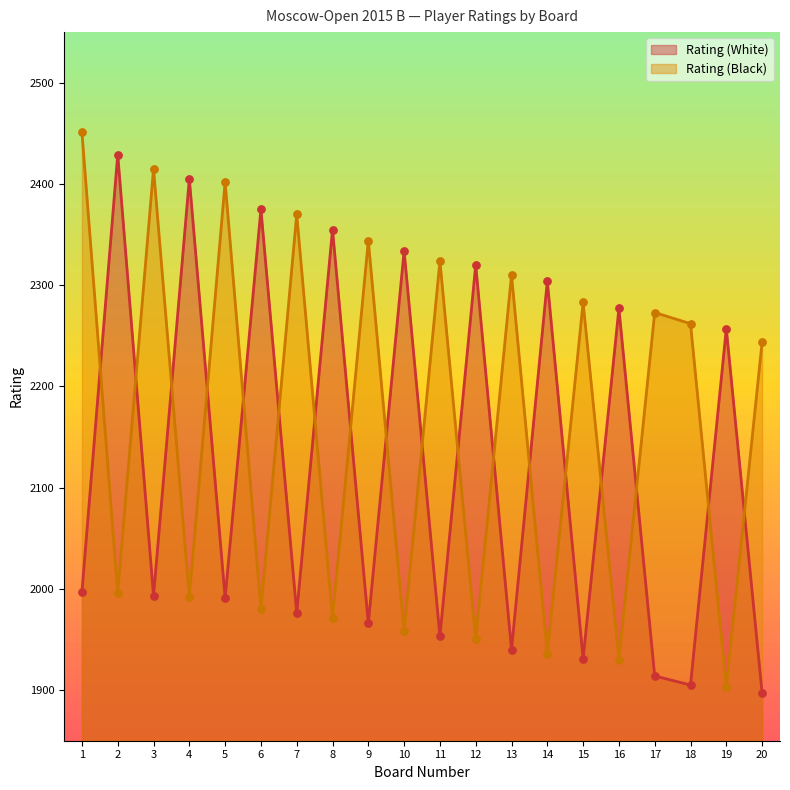

At how many categories does at least one series exceed 2391?

5